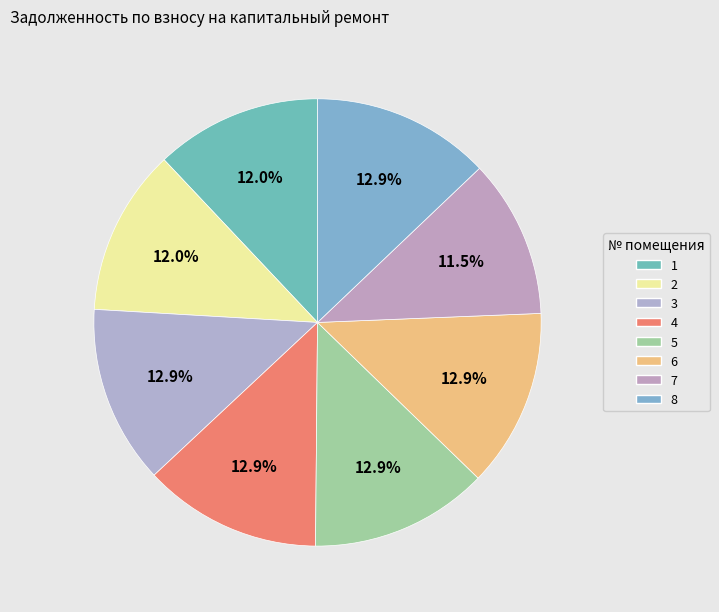

Is it true that 1 is 22% of the pie?

False